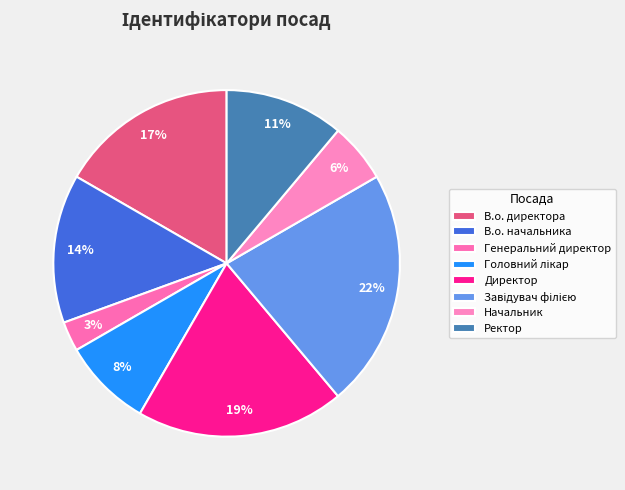

To the nearest percent, what percentage of the pie is Директор?

19%